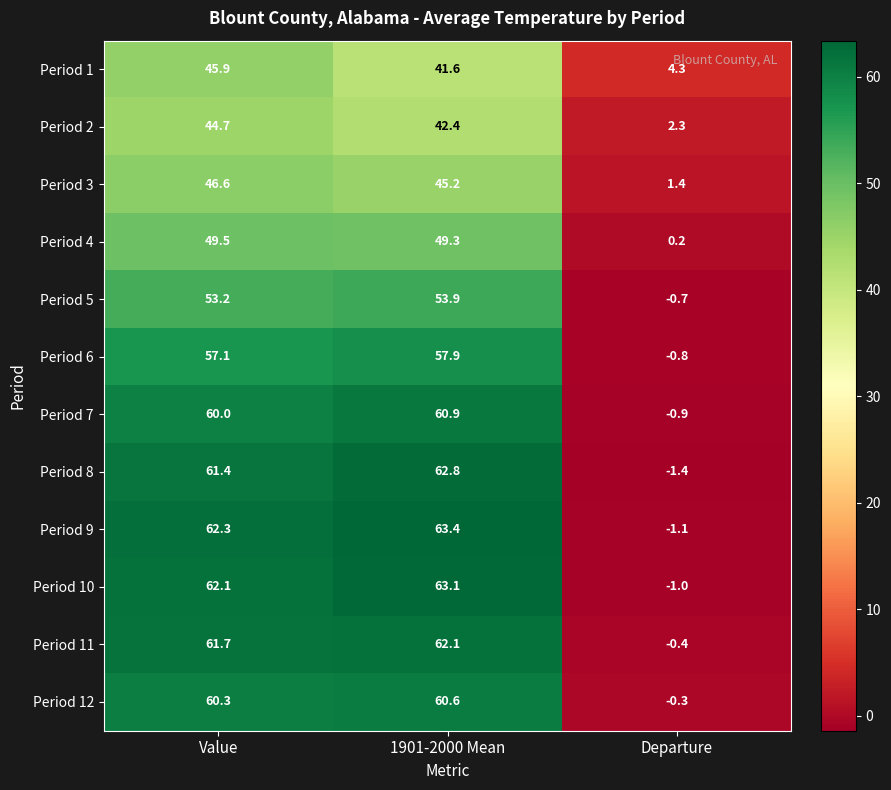

What is the difference between the maximum and minimum values in the Period 8 series?

64.2